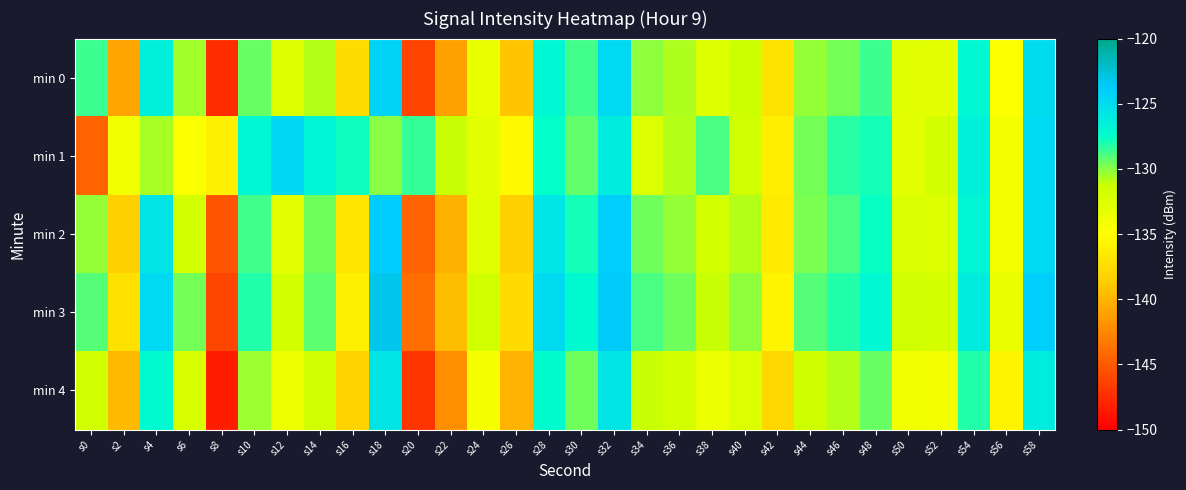

Reading left to right, transcribe all the data shown in this chart.

min 0: s0=-128.7	s2=-141.0	s4=-126.4	s6=-130.5	s8=-147.5	s10=-129.4	s12=-132.5	s14=-130.9	s16=-137.5	s18=-124.4	s20=-146.2	s22=-141.1	s24=-133.4	s26=-139.1	s28=-126.9	s30=-128.7	s32=-124.8	s34=-130.1	s36=-130.7	s38=-132.6	s40=-131.3	s42=-137.1	s44=-130.3	s46=-129.7	s48=-128.6	s50=-132.8	s52=-133.0	s54=-127.1	s56=-134.7	s58=-125.0
min 1: s0=-144.4	s2=-134.0	s4=-130.7	s6=-134.7	s8=-136.1	s10=-126.9	s12=-124.7	s14=-126.8	s16=-127.8	s18=-130.0	s20=-128.5	s22=-131.2	s24=-133.1	s26=-135.4	s28=-127.6	s30=-129.3	s32=-126.1	s34=-132.4	s36=-130.8	s38=-128.9	s40=-131.5	s42=-136.2	s44=-129.7	s46=-128.3	s48=-127.9	s50=-133.1	s52=-131.8	s54=-126.5	s56=-134.2	s58=-124.8
min 2: s0=-130.2	s2=-138.4	s4=-125.6	s6=-131.8	s8=-145.2	s10=-128.7	s12=-133.1	s14=-129.5	s16=-136.8	s18=-123.9	s20=-144.6	s22=-140.2	s24=-132.8	s26=-138.4	s28=-125.7	s30=-127.9	s32=-124.1	s34=-129.6	s36=-130.2	s38=-131.9	s40=-130.8	s42=-136.5	s44=-129.8	s46=-128.9	s48=-127.7	s50=-132.3	s52=-132.6	s54=-126.8	s56=-134.1	s58=-124.7
min 3: s0=-129.1	s2=-137.2	s4=-124.8	s6=-129.7	s8=-146.1	s10=-128.1	s12=-131.8	s14=-129.2	s16=-136.1	s18=-123.2	s20=-143.9	s22=-139.5	s24=-131.7	s26=-137.6	s28=-124.9	s30=-127.2	s32=-123.6	s34=-128.9	s36=-129.5	s38=-131.2	s40=-130.1	s42=-135.8	s44=-129.1	s46=-128.2	s48=-127.1	s50=-131.6	s52=-131.9	s54=-126.1	s56=-133.4	s58=-124.0
min 4: s0=-131.5	s2=-139.8	s4=-127.2	s6=-132.1	s8=-148.3	s10=-130.4	s12=-133.9	s14=-131.6	s16=-138.2	s18=-125.6	s20=-147.0	s22=-142.1	s24=-134.4	s26=-140.1	s28=-127.3	s30=-129.6	s32=-125.6	s34=-131.2	s36=-131.8	s38=-133.5	s40=-132.4	s42=-137.9	s44=-131.4	s46=-130.8	s48=-129.4	s50=-134.0	s52=-134.1	s54=-128.2	s56=-135.8	s58=-126.2